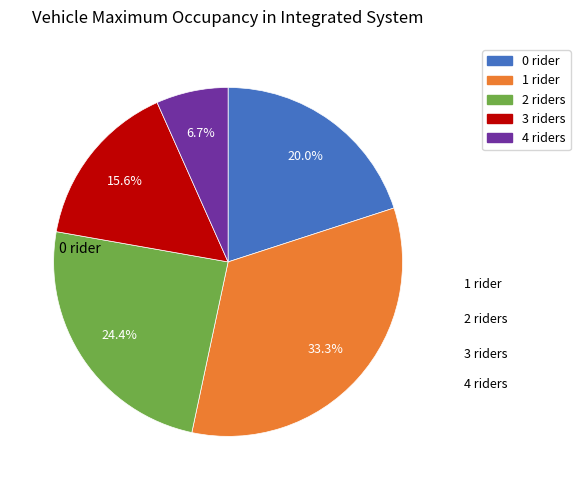

Is there any slice that represents more than half of the pie?

No